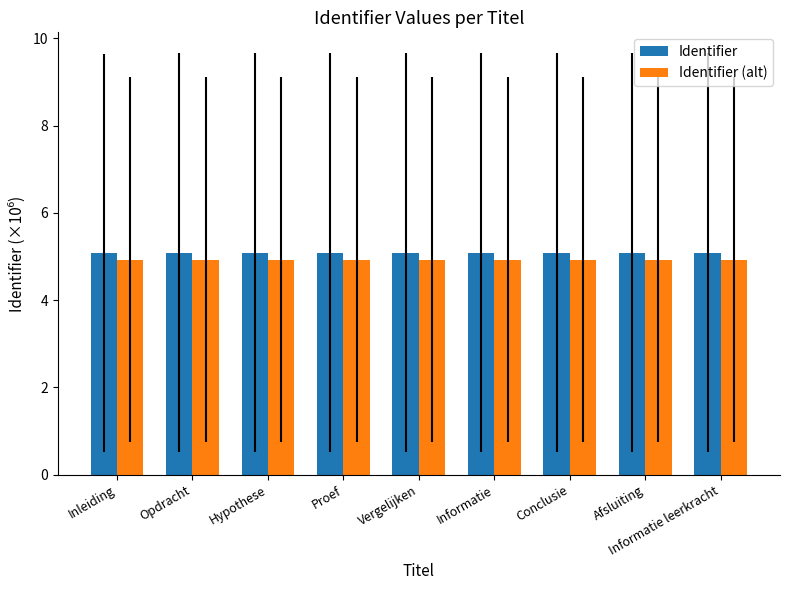

How many groups of bars are there?

9